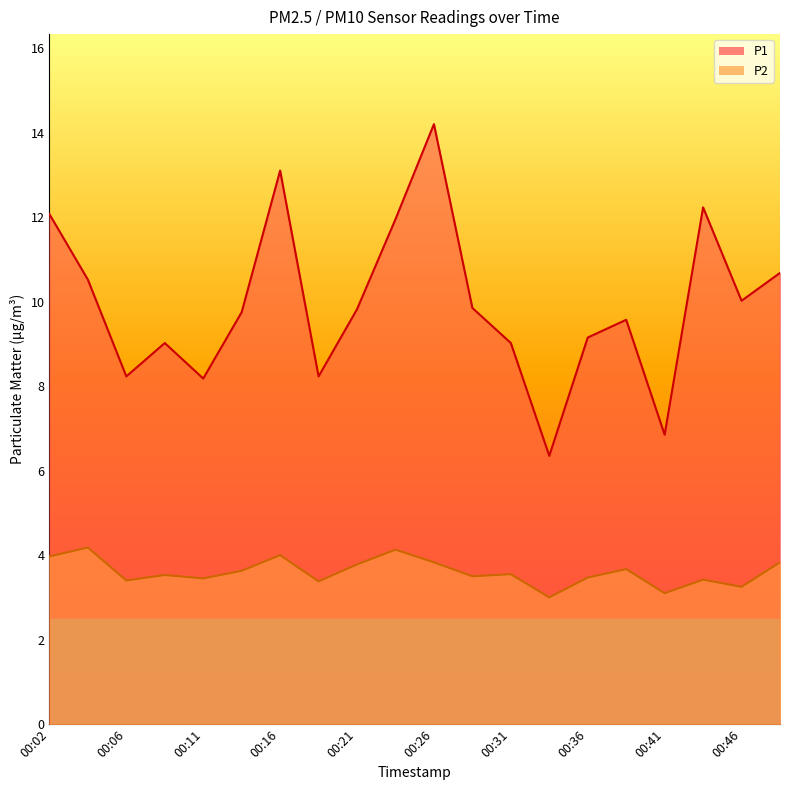

True or false: P1 has more than 1 interior local peaks.

True